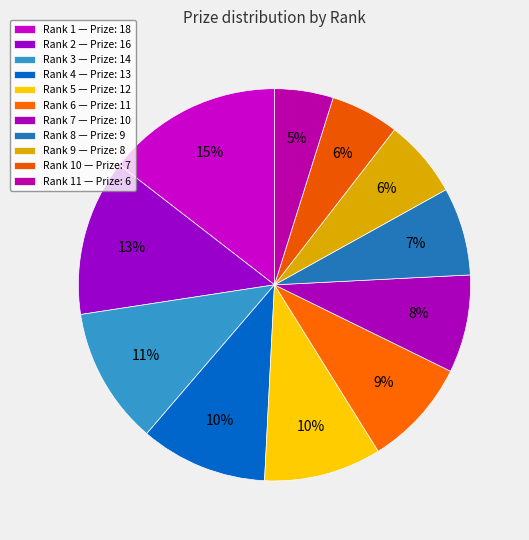

How many segments does this pie chart have?

11